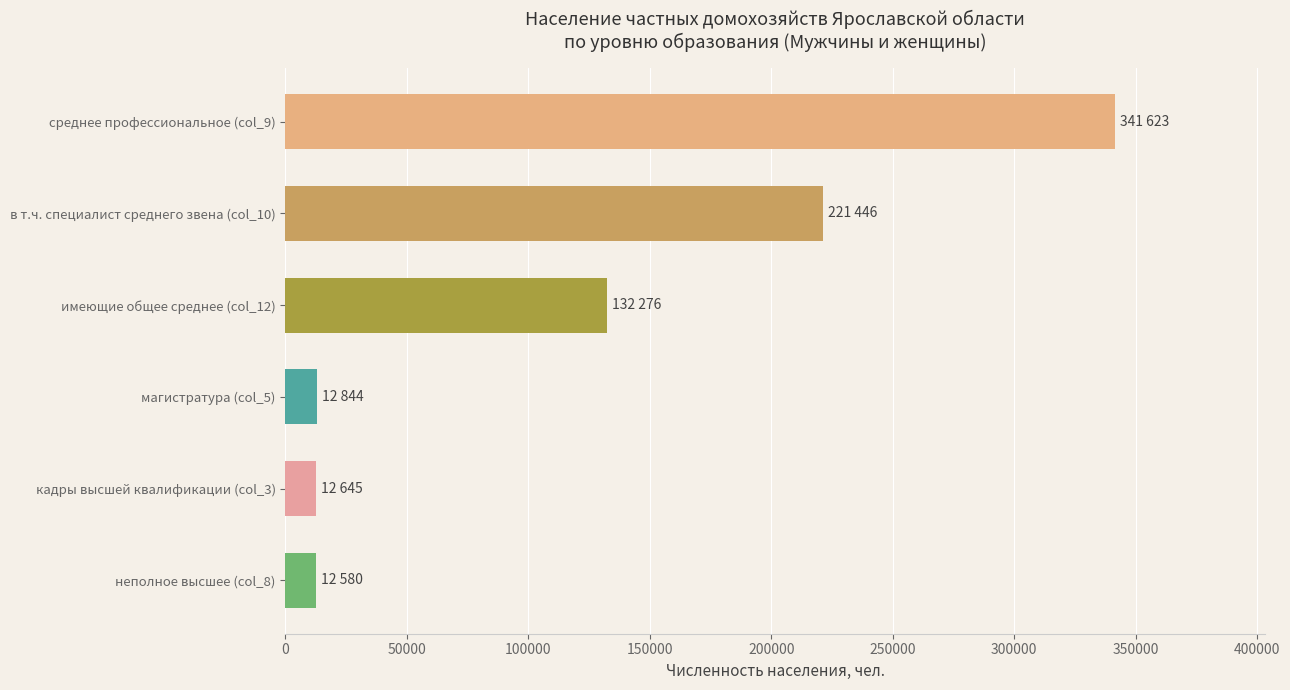

The value at неполное высшее (col_8) is 12580. True or false?

True